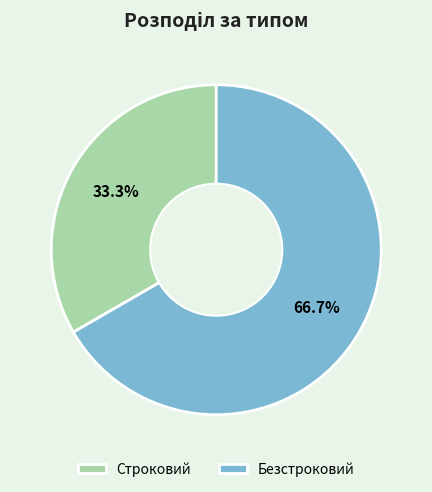

What percentage is the Безстроковий slice, to the nearest percent?

67%